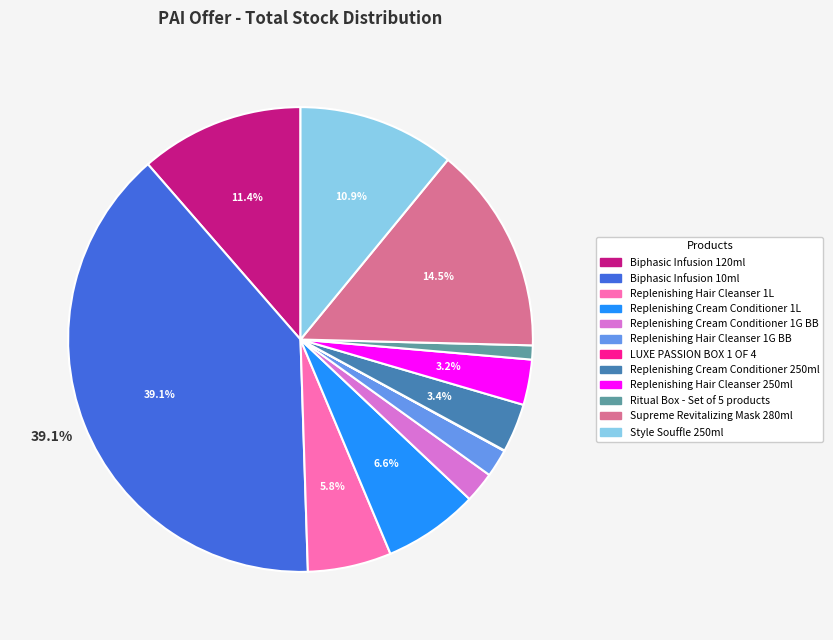

Between Biphasic Infusion 120ml and Replenishing Cream Conditioner 1L, which is larger?

Biphasic Infusion 120ml